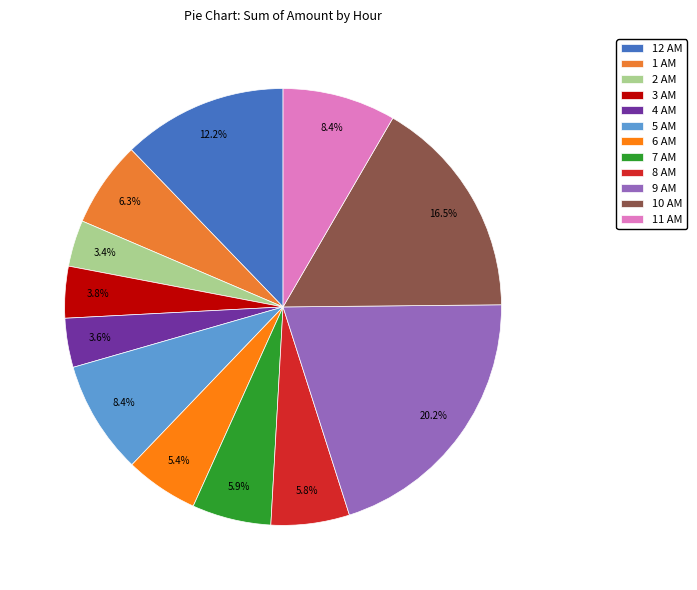

True or false: 10 AM accounts for 3% of the total.

False